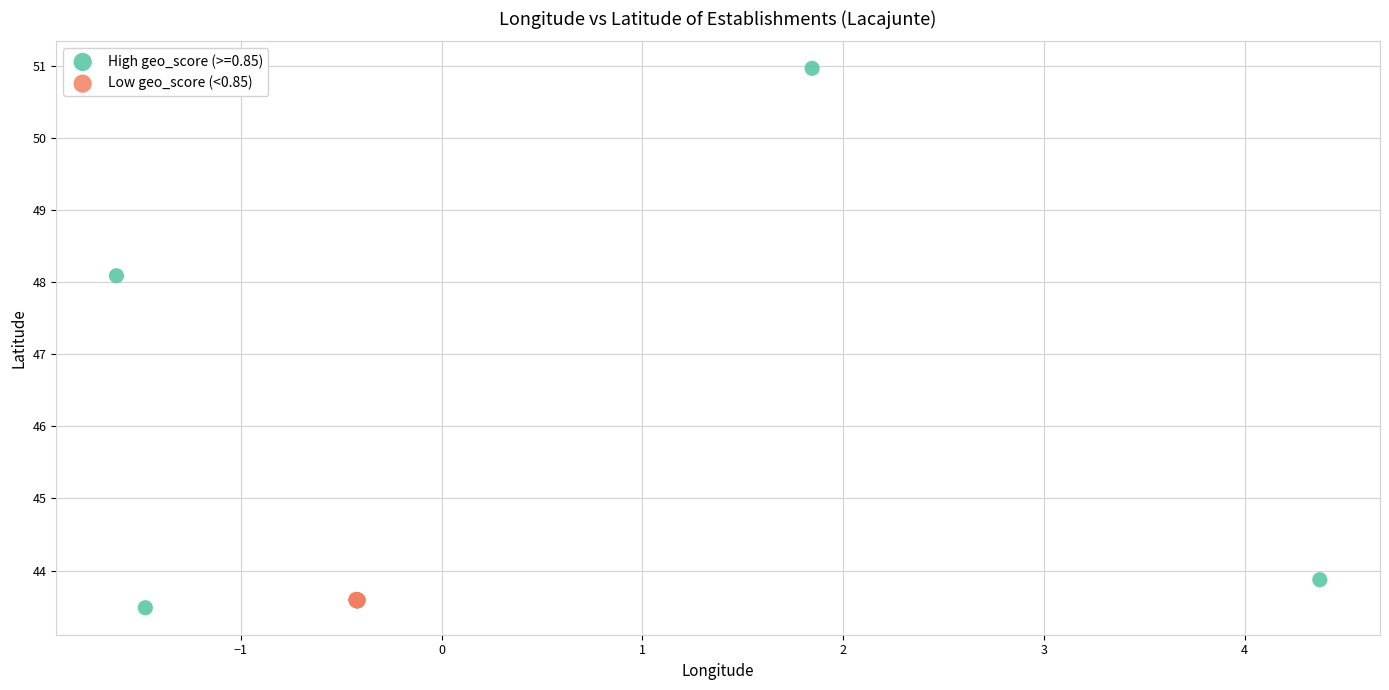

Which series has the largest Y range (max minus min)?

High geo_score (>=0.85)